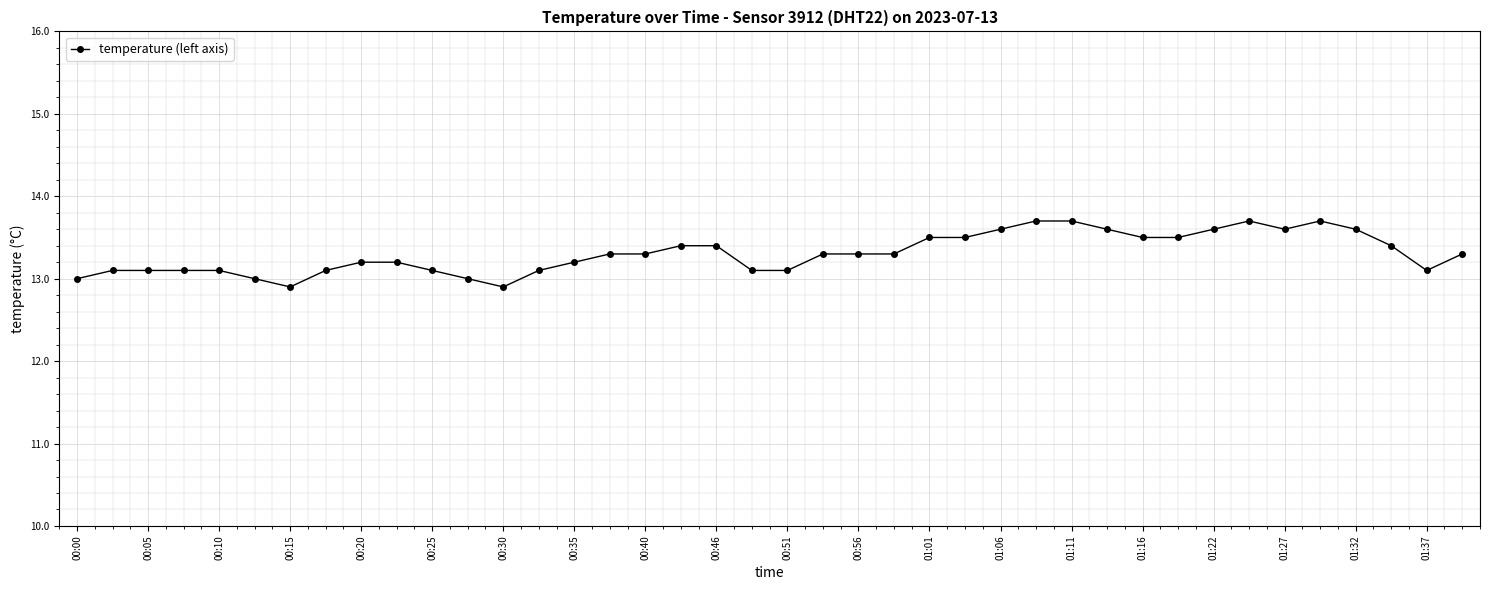

True or false: there are more than 0 points higher than both neighbors.

True